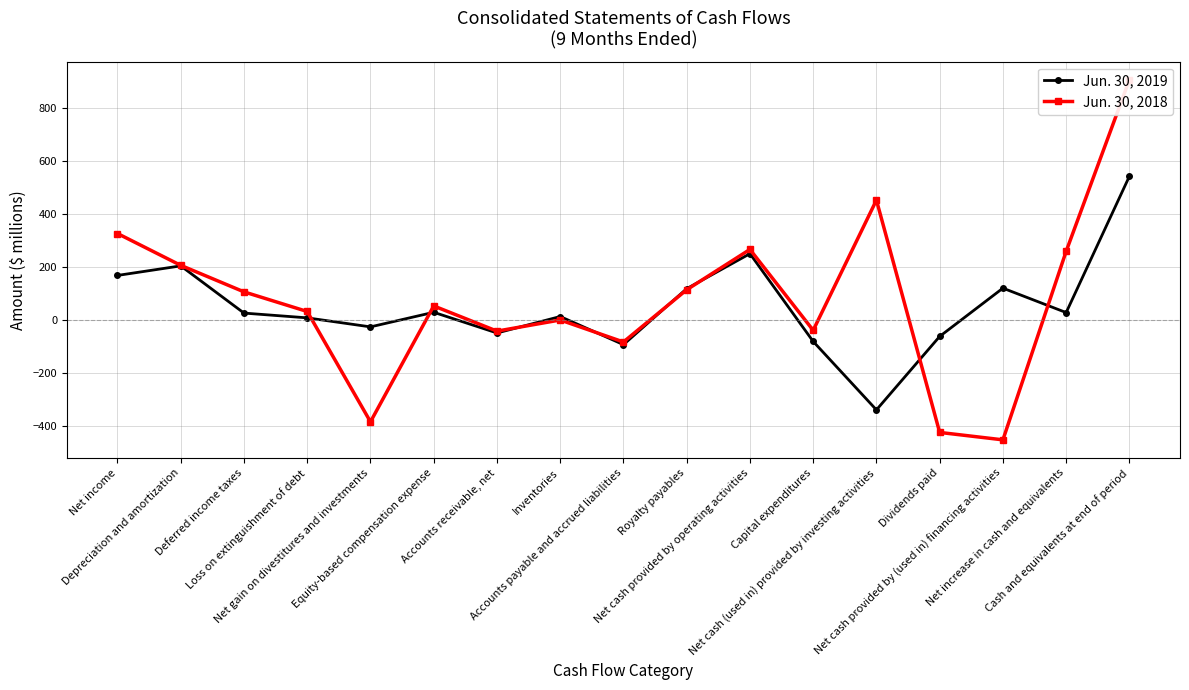

Is the value of Jun. 30, 2019 at Depreciation and amortization greater than the value of Jun. 30, 2018 at Net gain on divestitures and investments?

Yes